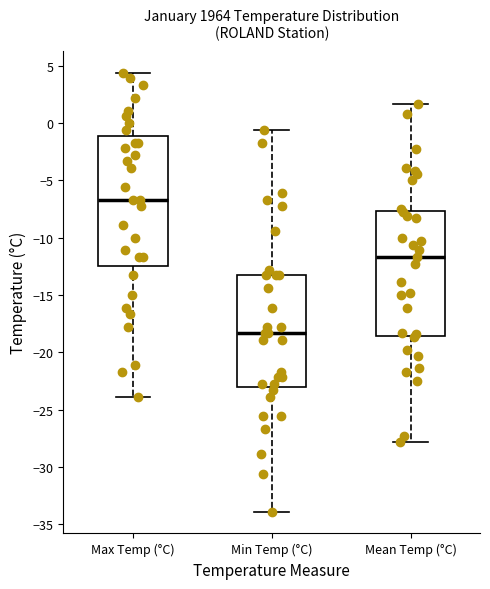

Which box's median line is the lowest?

Min Temp (°C)